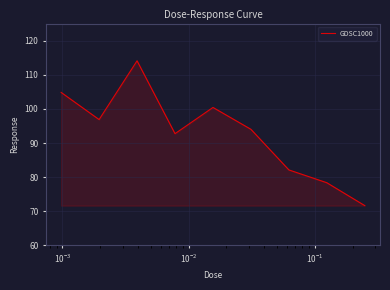

What is the minimum value shown in the chart?

71.7